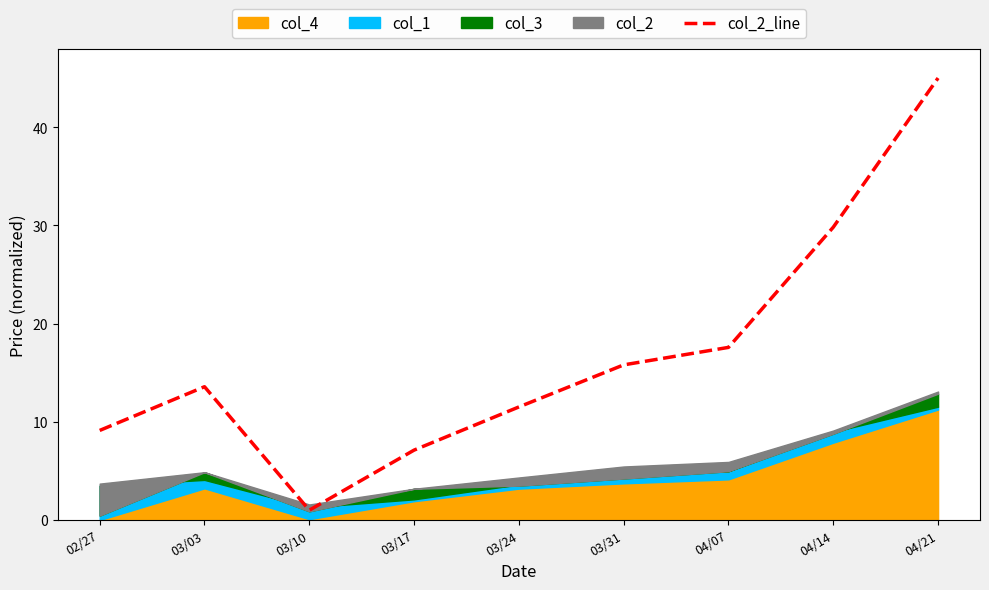

How many interior local peaks (higher than both neighbors) does the data have?

1